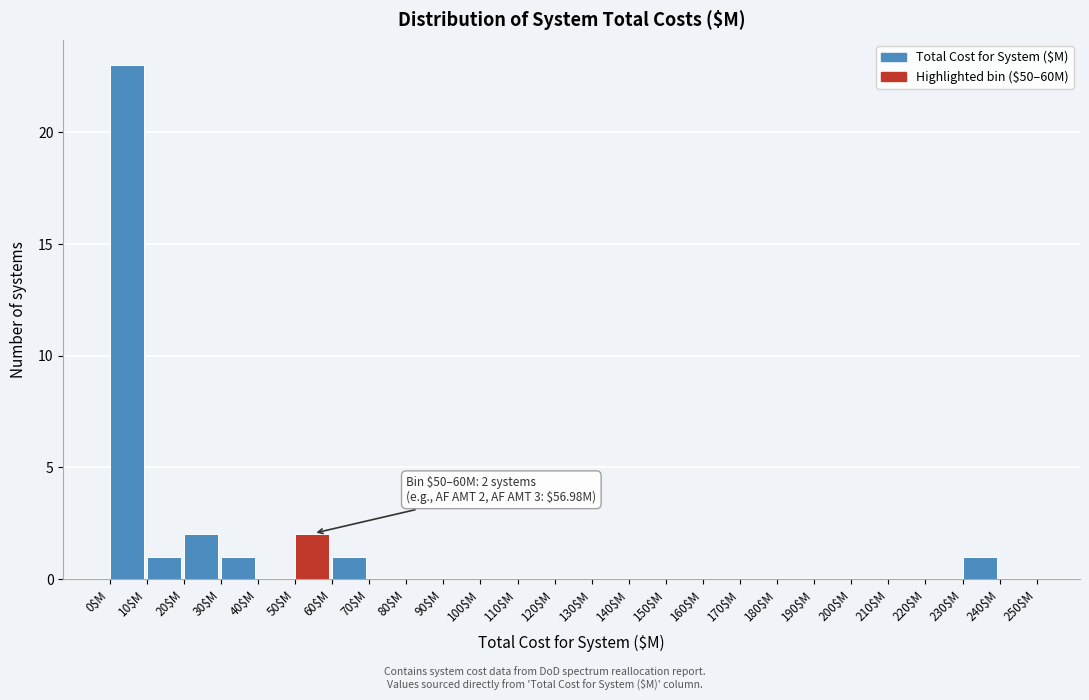

Over which range of the x-axis is the bar tallest?

0 to 10